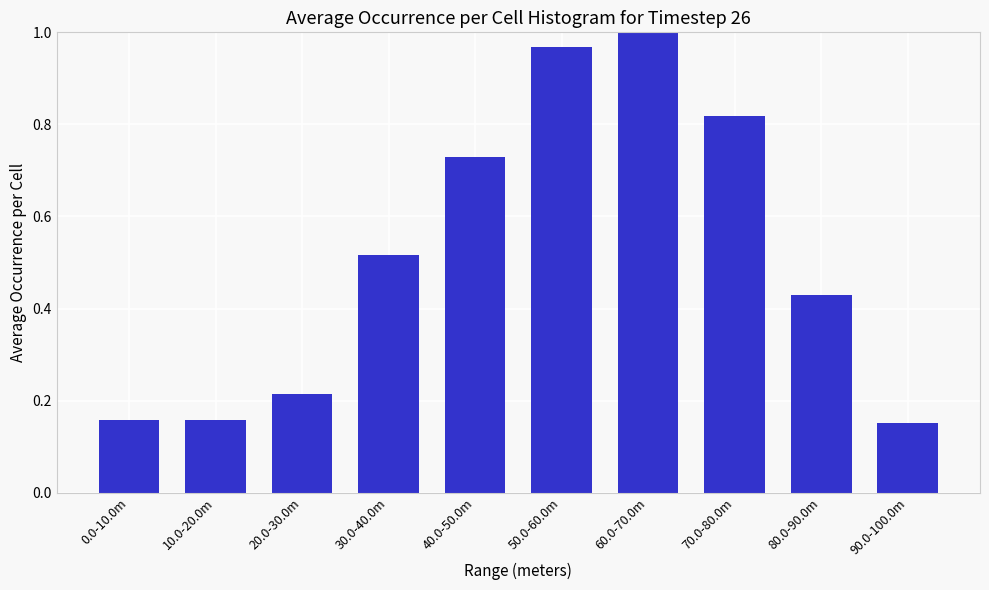

Which has a higher value, 70.0-80.0m or 0.0-10.0m?

70.0-80.0m